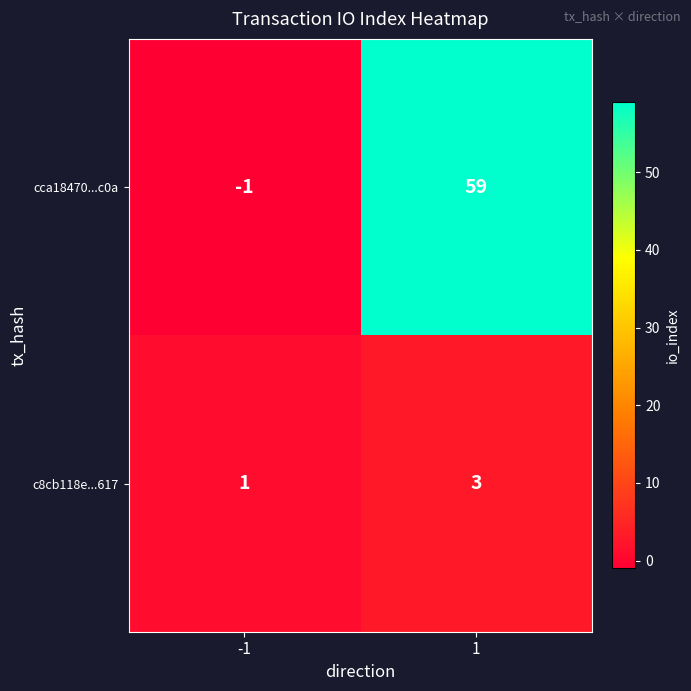

At 1, list the series in order from smallest to largest.

c8cb118e...617, cca18470...c0a